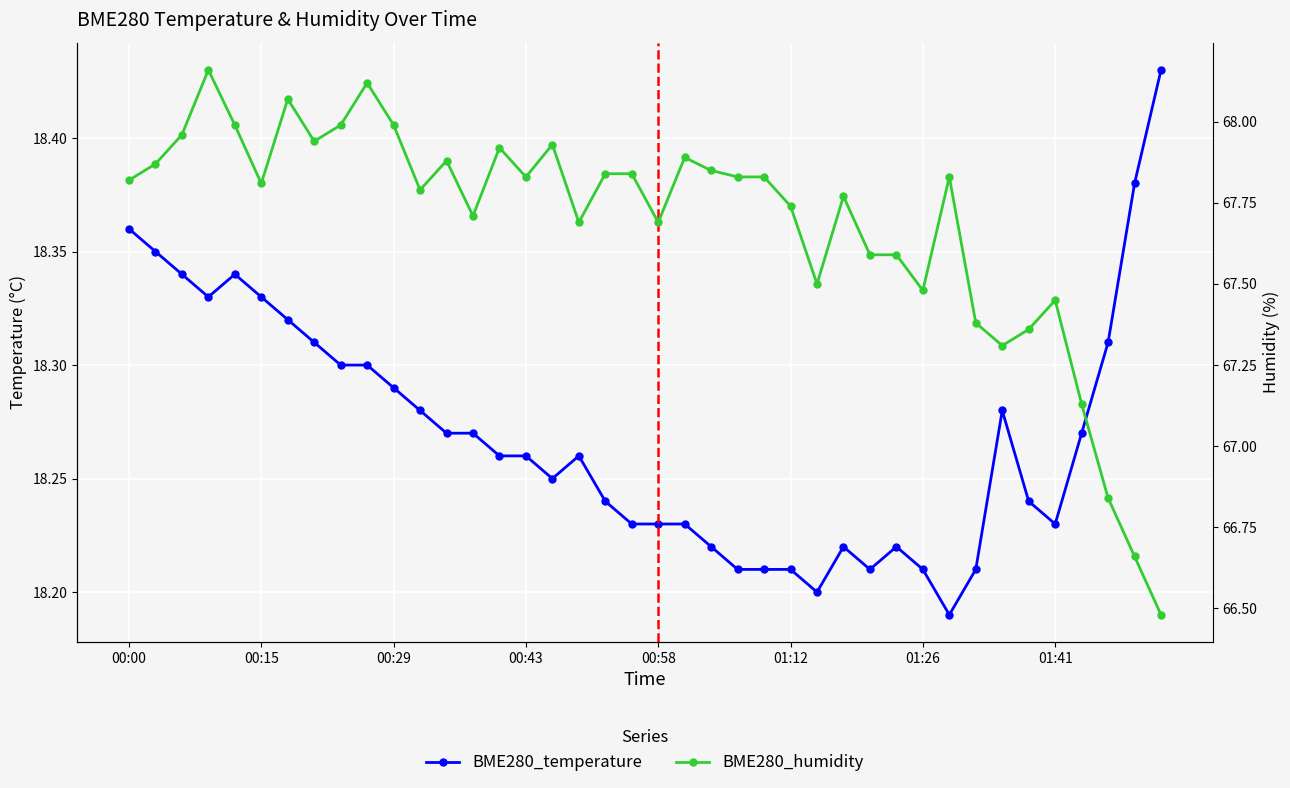

Rank the series by their maximum value, from highest to lowest.

BME280_humidity, BME280_temperature